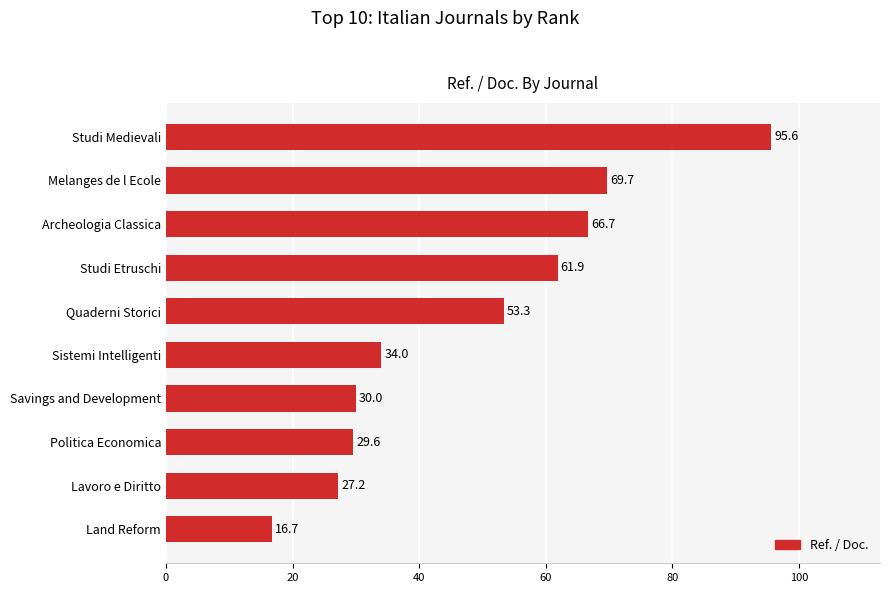

Between Politica Economica and Savings and Development, which is larger?

Savings and Development